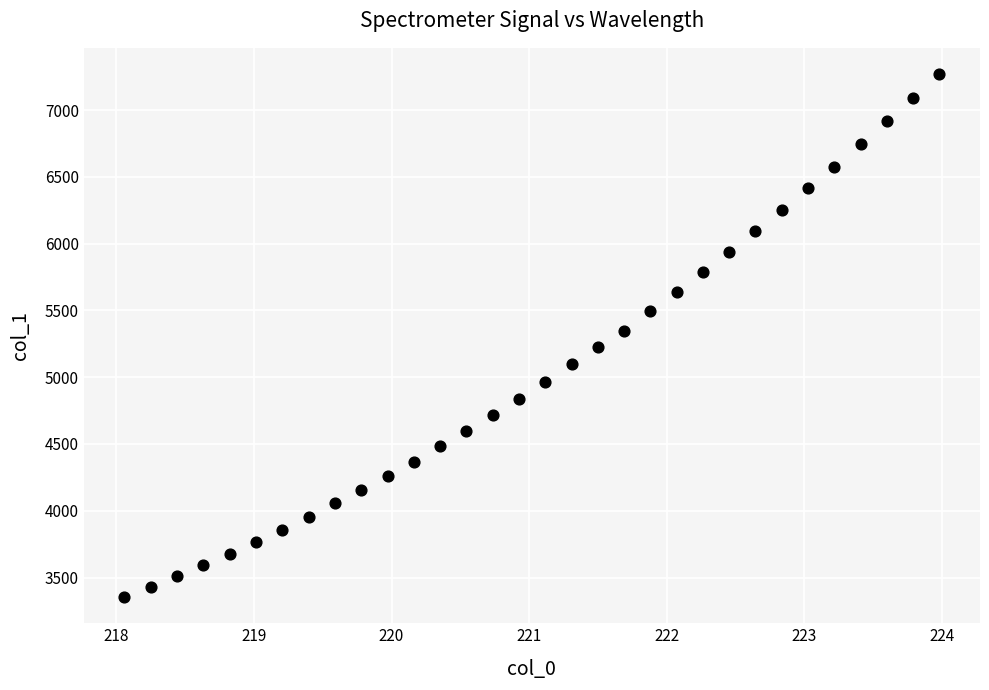

What is the range of X values (max minus min)?

5.9